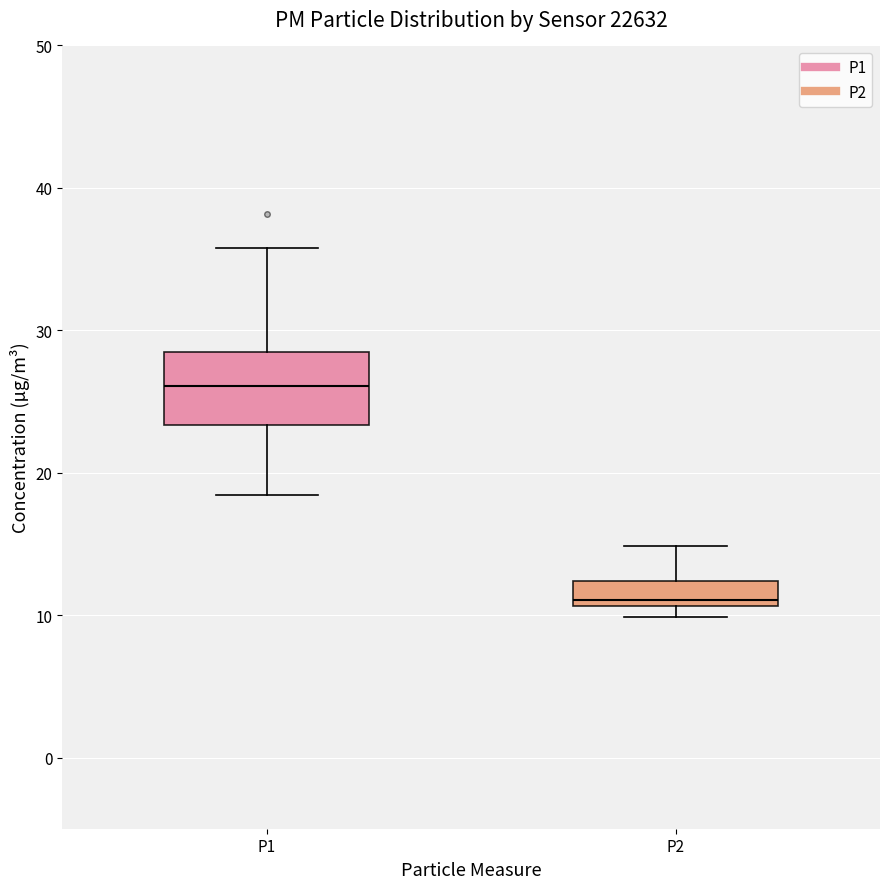

Which box has the highest median line?

P1